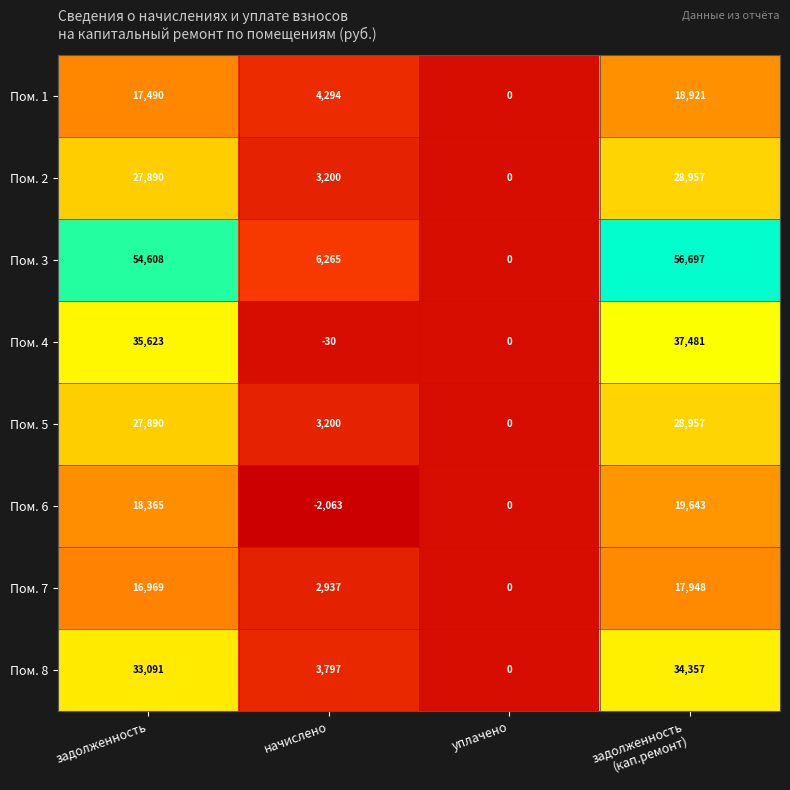

What is the spread (max minus min) of values at начислено?

8328